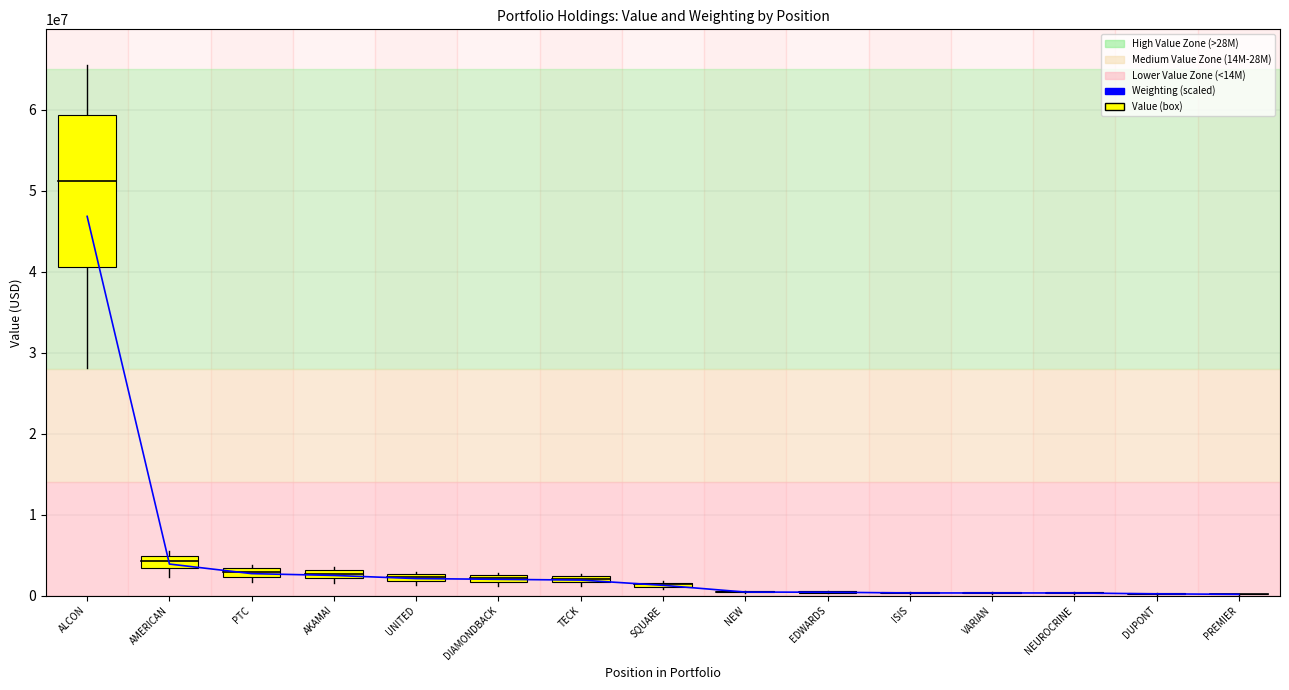

What is the maximum value shown in the chart?

62414000.0